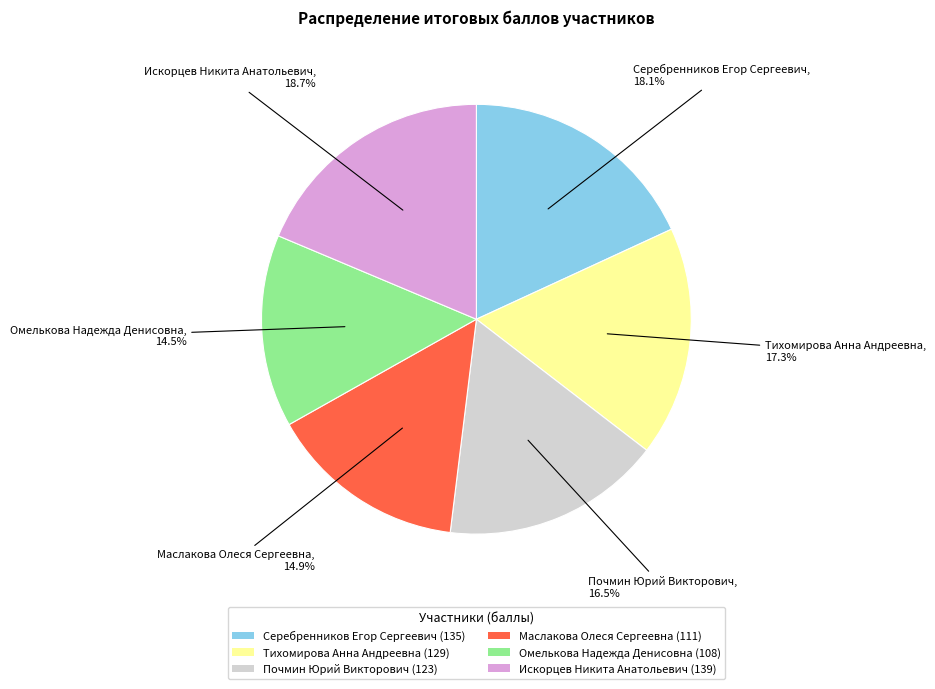

True or false: Тихомирова Анна Андреевна accounts for 17% of the total.

True